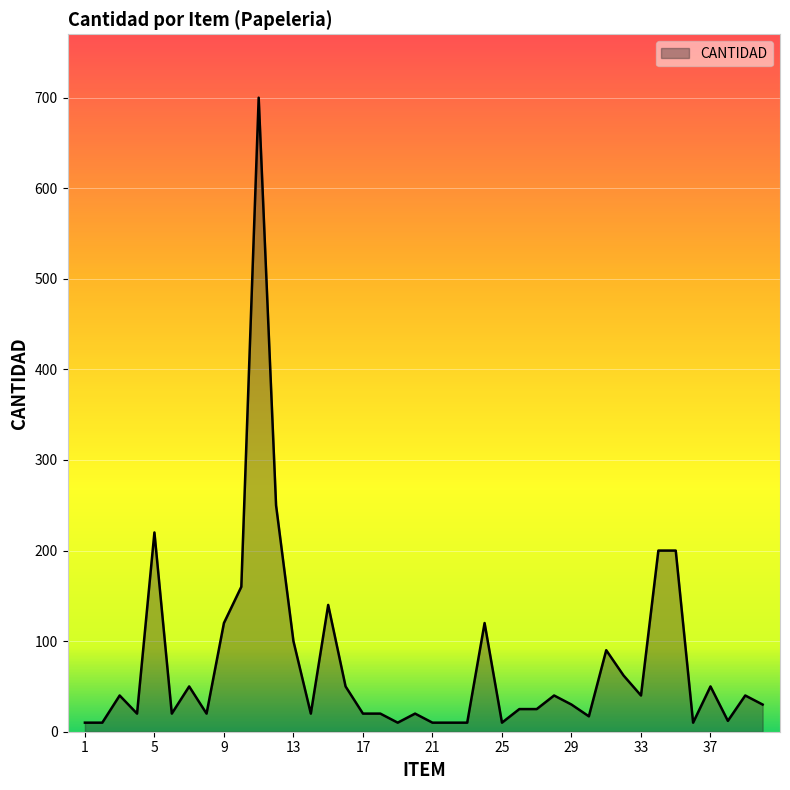

What is the maximum value shown in the chart?

700